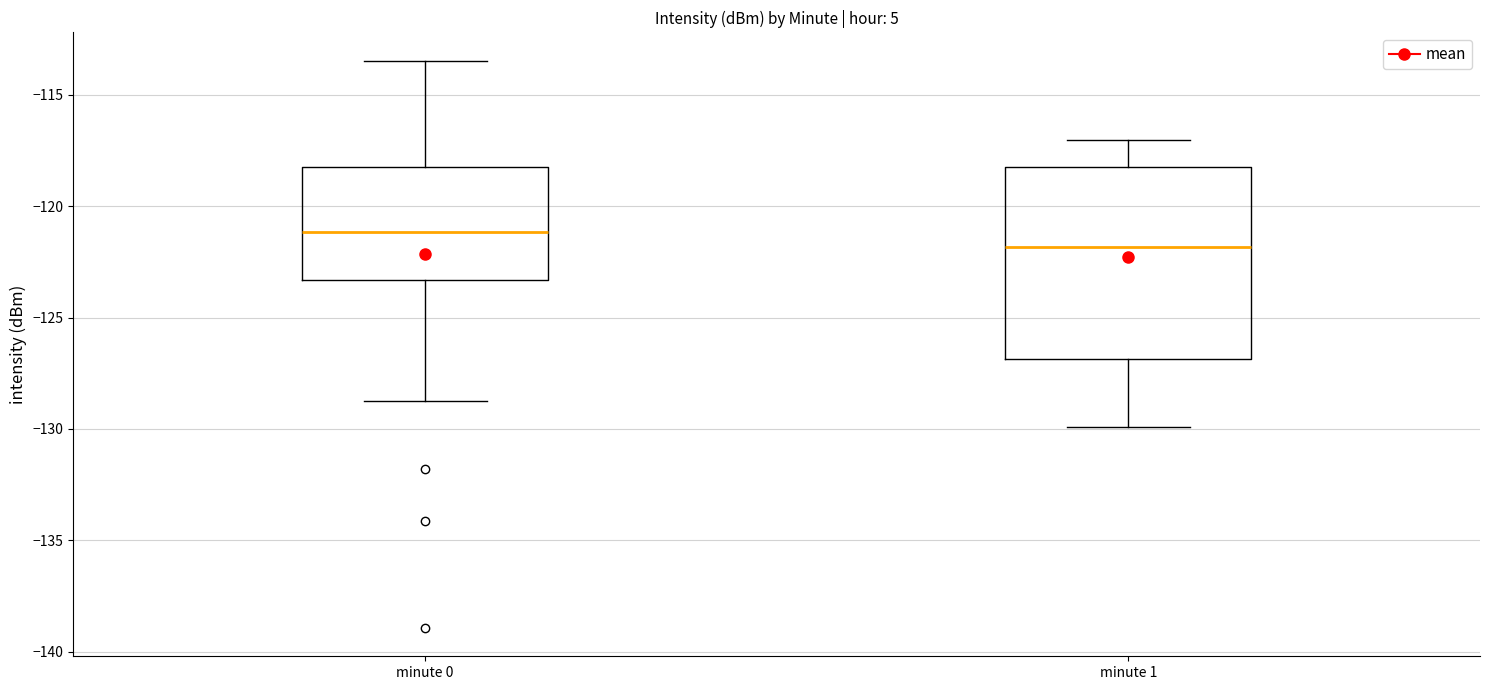

Reading left to right, read every box against the y-axis: the position of its median line, the range the box covers, and the ends of its whiskers. The values are not printed on the chart, so give them approximately, as read against the axis.

minute 0: median -121.0, box -123.5 to -118.5, whiskers -129.0 to -113.5
minute 1: median -122.0, box -127.0 to -118.0, whiskers -130.0 to -117.0